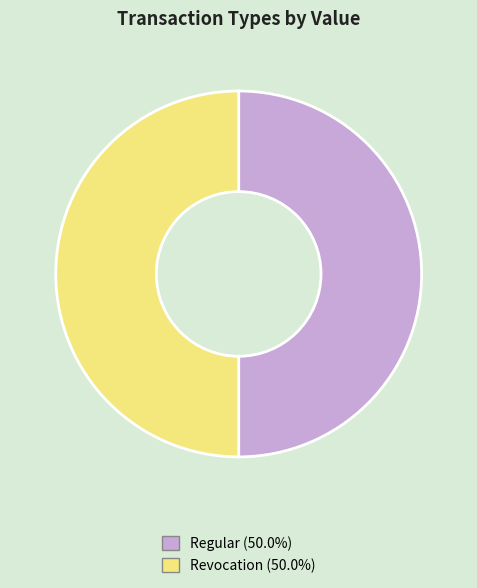

Combined, do Regular and Revocation account for over 50%?

Yes